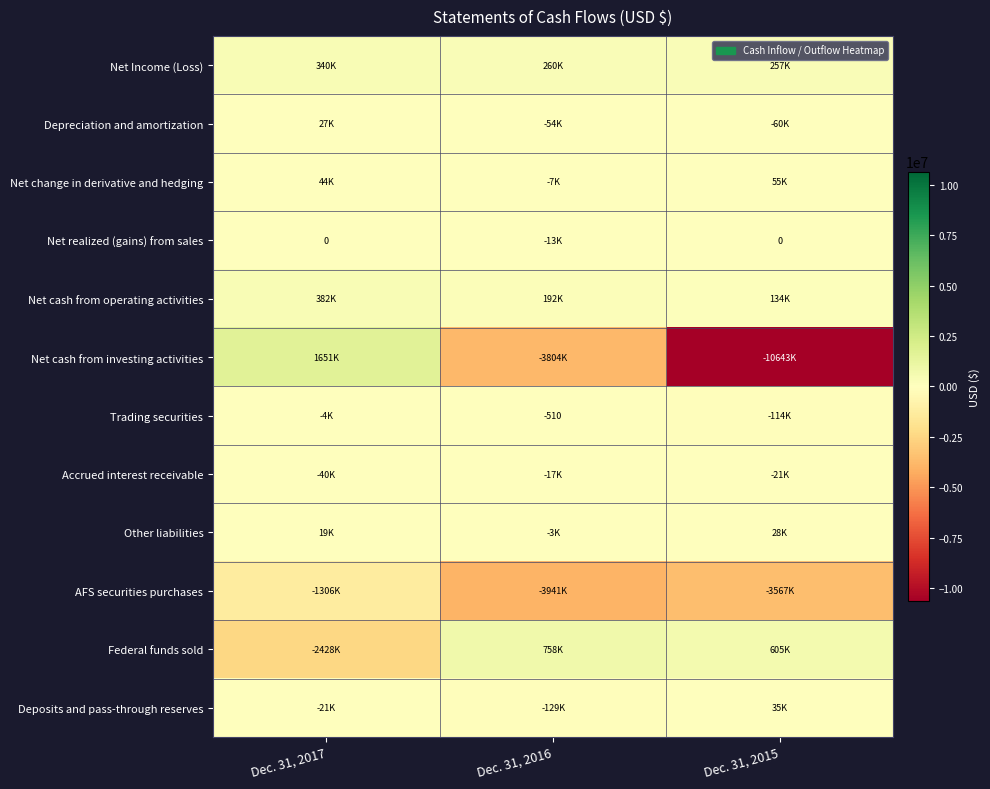

What is the maximum value shown in the chart?

1651156